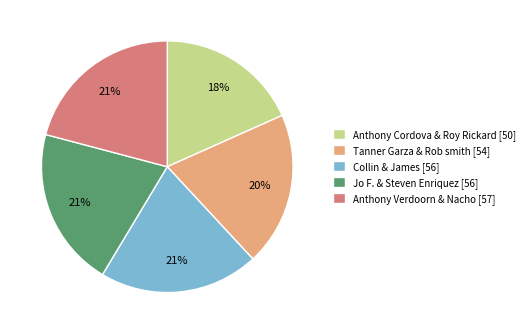

Does Jo F. & Steven Enriquez [56] account for over 50% of the chart?

No